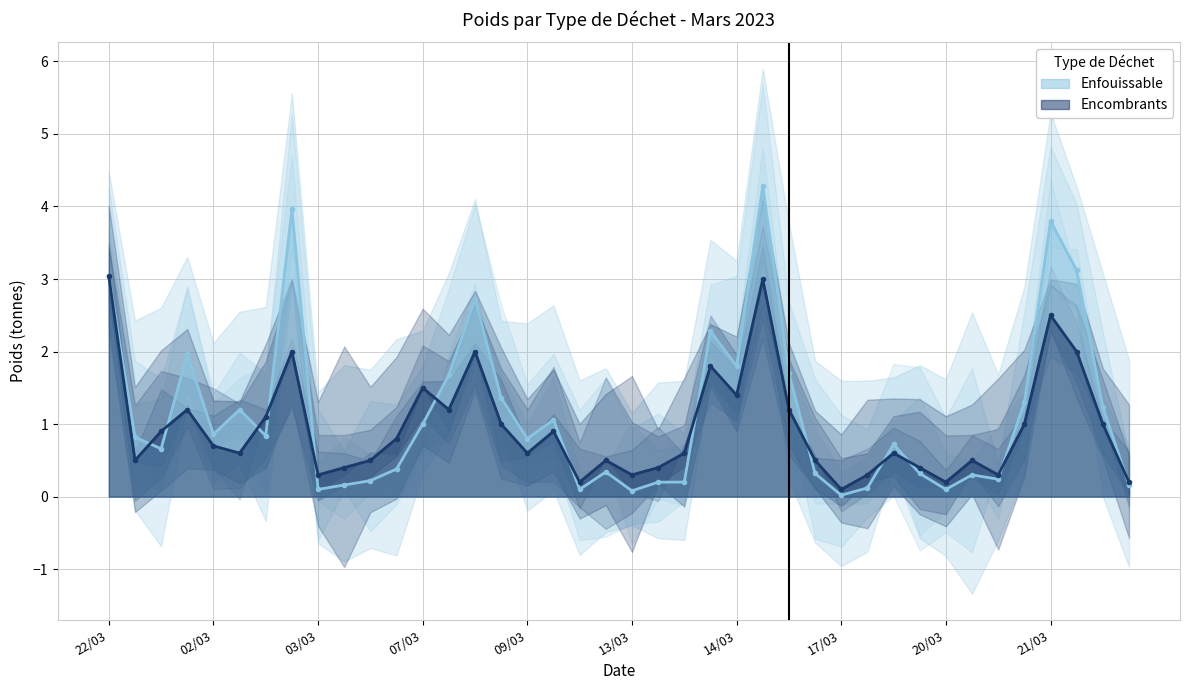

Where is Enfouissable nearest to the value 2?

01/03